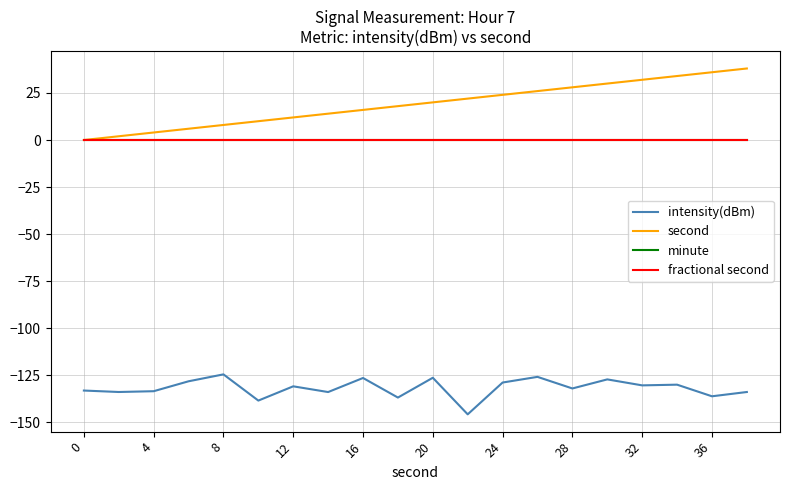

How many lines are shown in the chart?

4